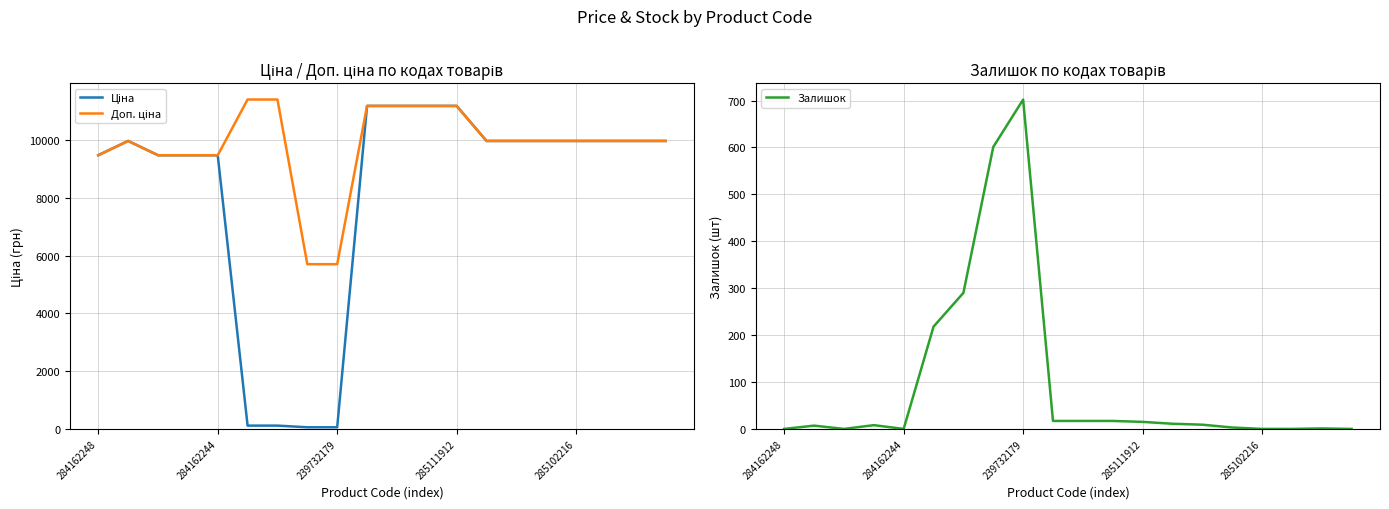

What is the average value of the Доп. ціна series?

9835.1